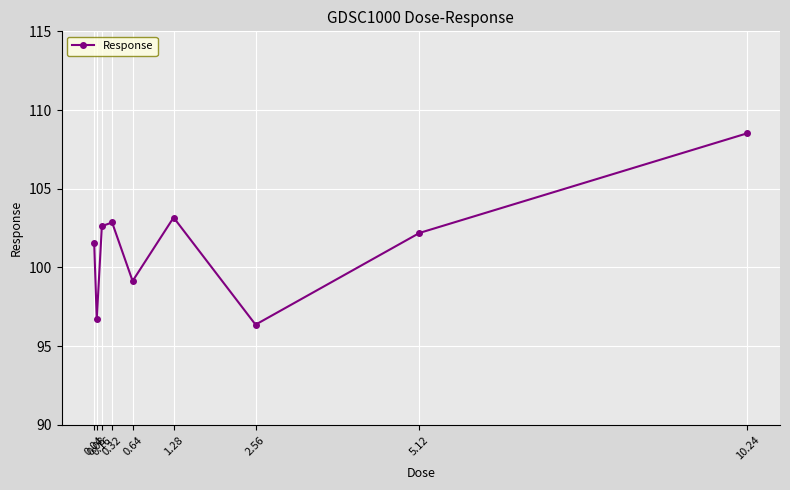

True or false: the data shows 99.1 at 0.64.

True